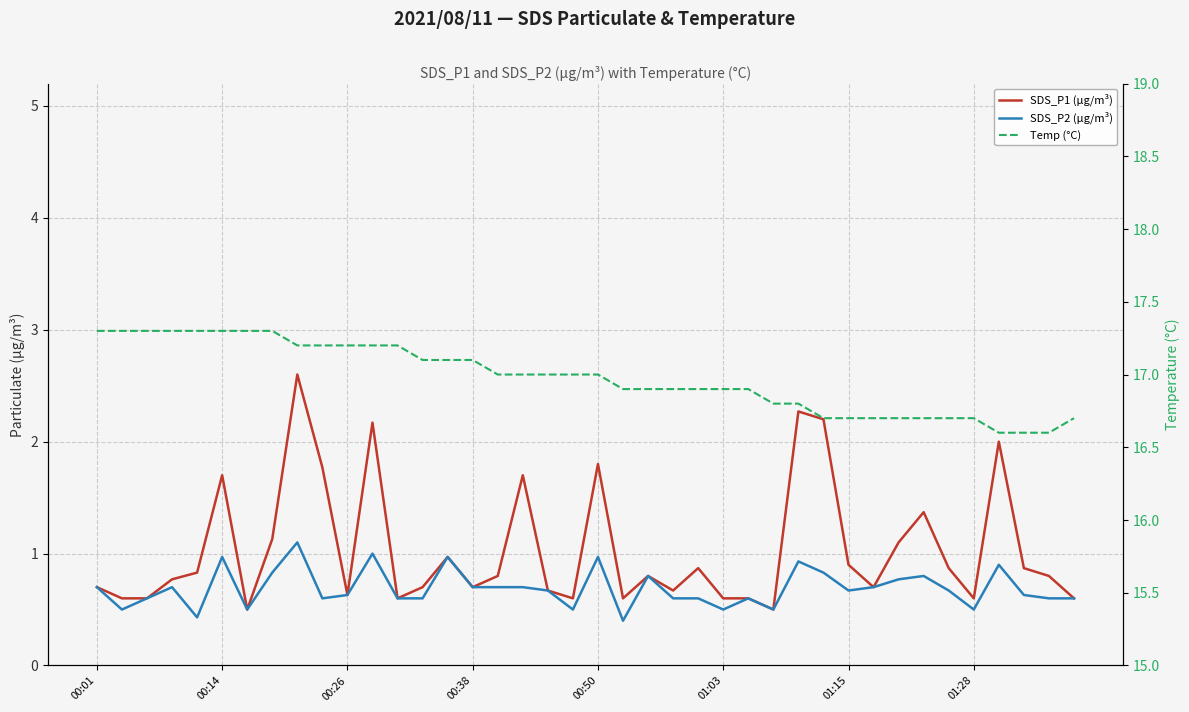

True or false: SDS_P1 (µg/m³) and Temp (°C) cross at least once.

False